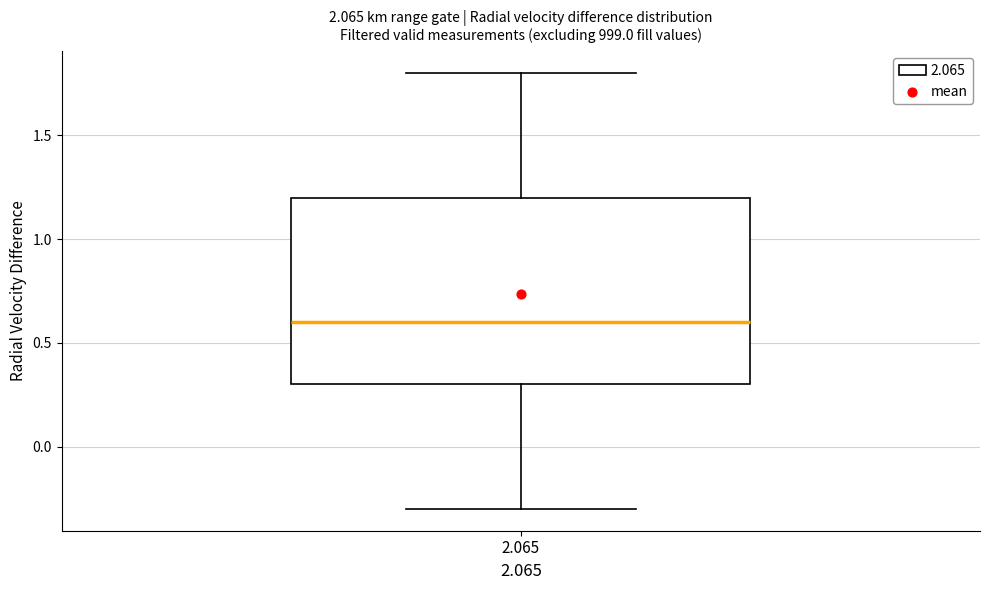

Read this box plot against the y-axis: the position of the median line, the range covered by the box, and the ends of both whiskers. The values are not printed on the chart, so give them approximately, as read against the axis.

median 0.6, box 0.3 to 1.2, whiskers -0.3 to 1.8